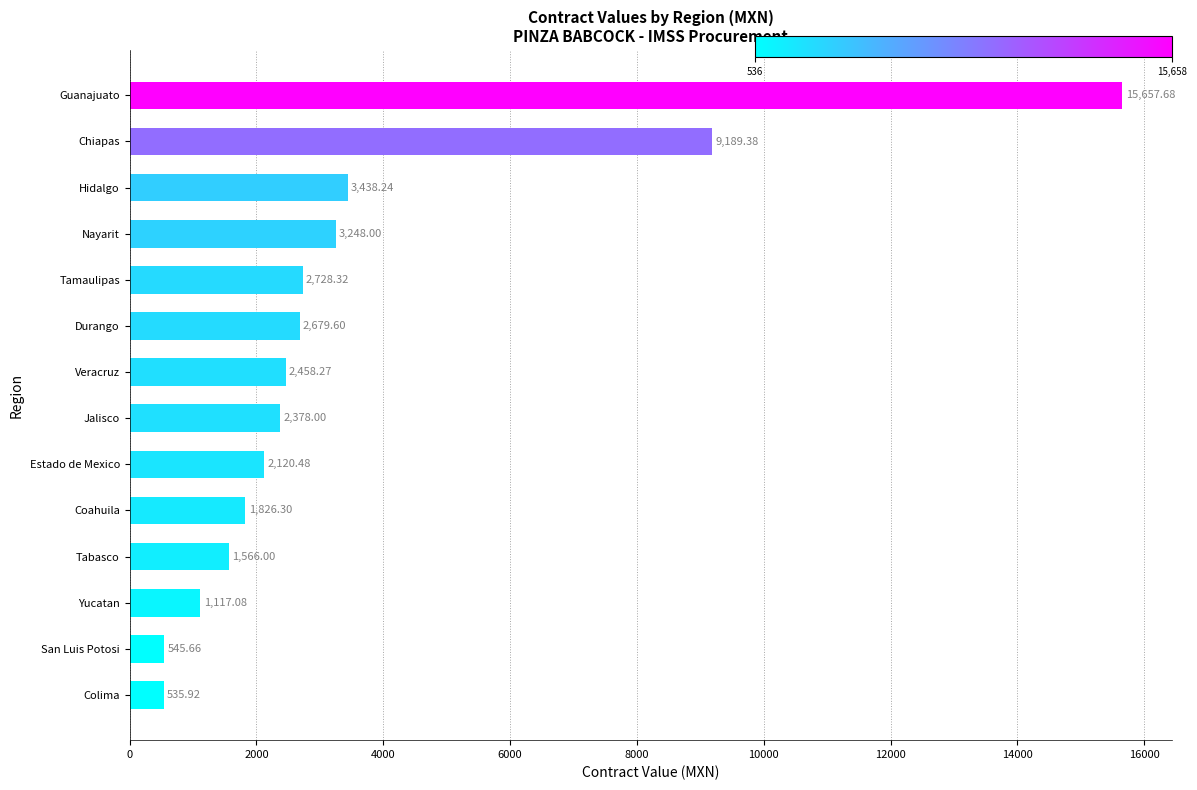

What is the average value?

3534.9